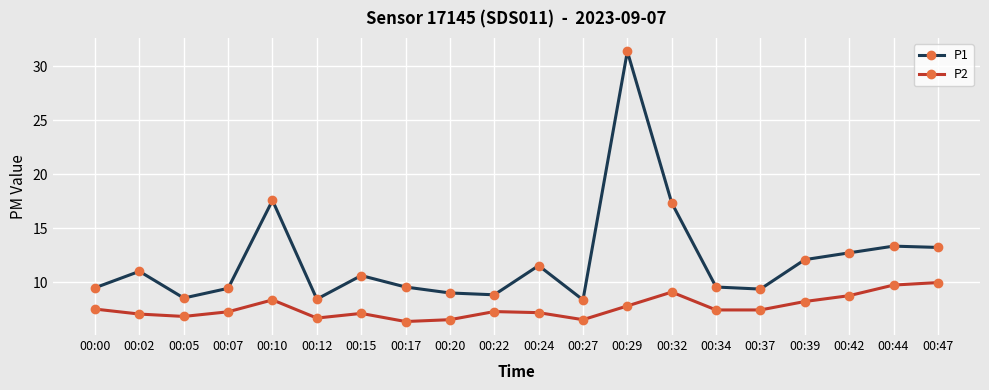

What is the minimum value shown in the chart?

6.4